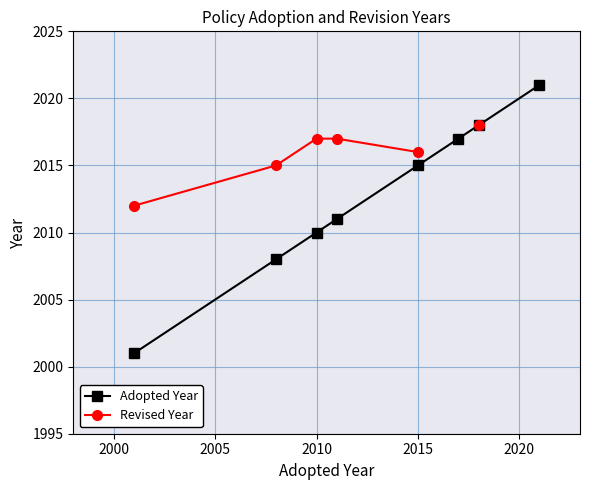

True or false: Adopted Year has more than 0 points higher than both neighbors.

False